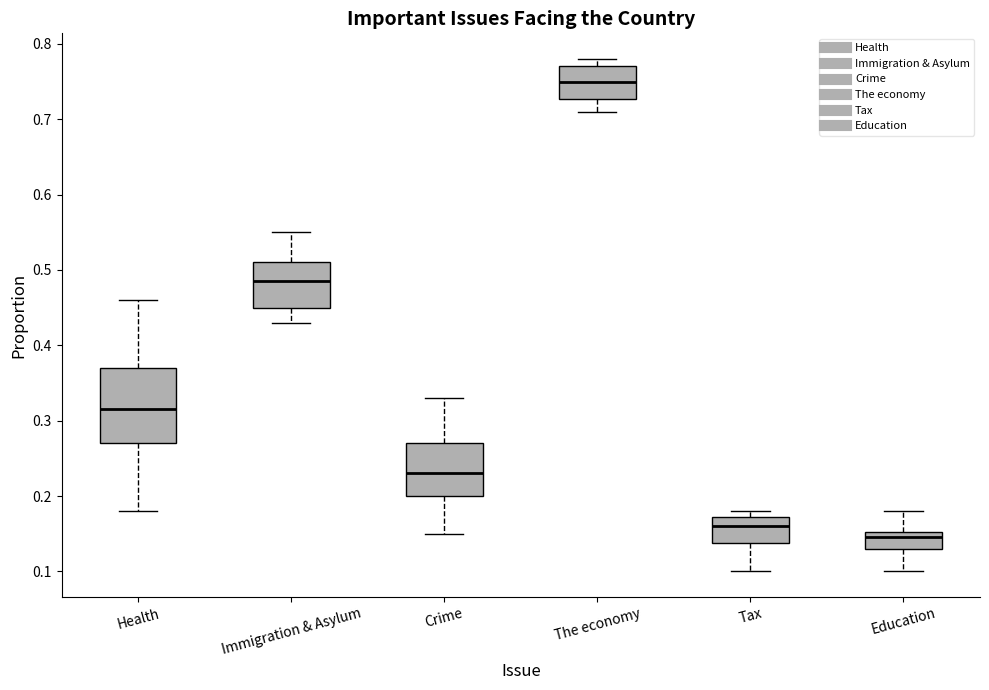

Which box is the tallest, from its lower edge to its upper edge?

Health